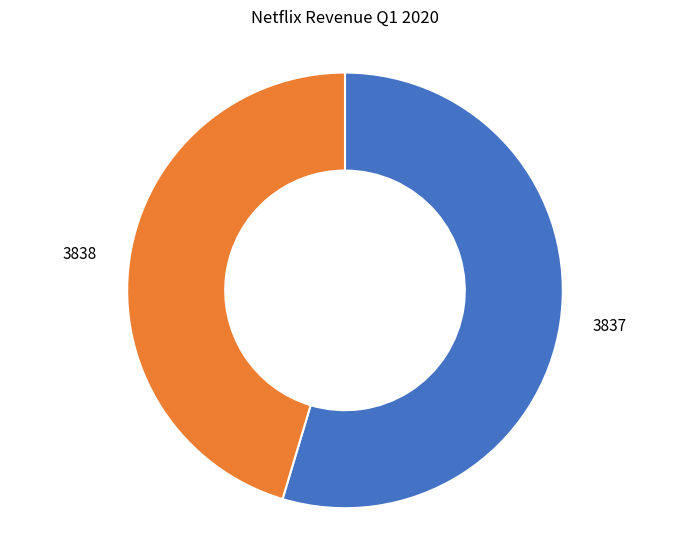

Which category accounts for the majority?

3837